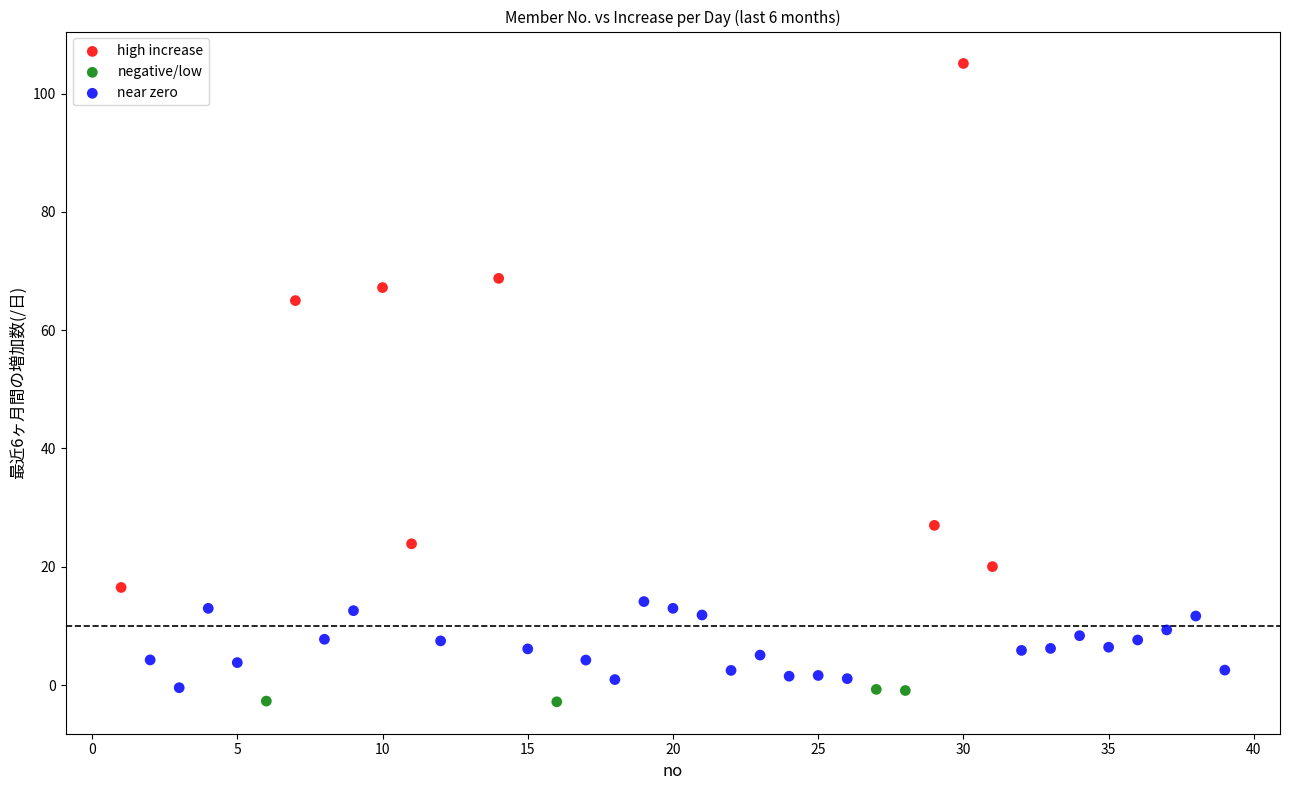

Which series reaches the maximum Y coordinate?

high increase